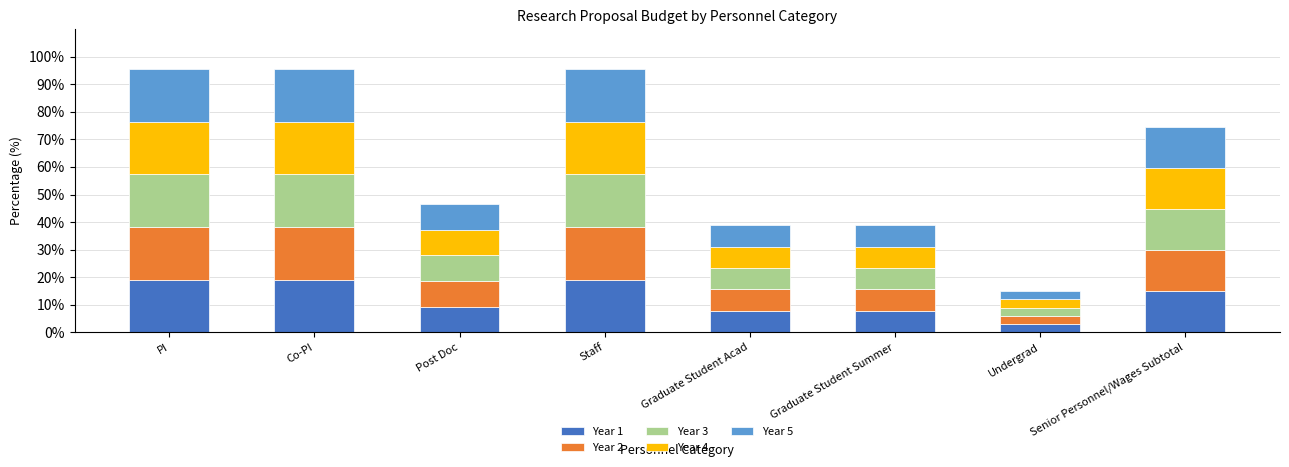

Which category has the lowest value in the Year 1 series?

Undergrad